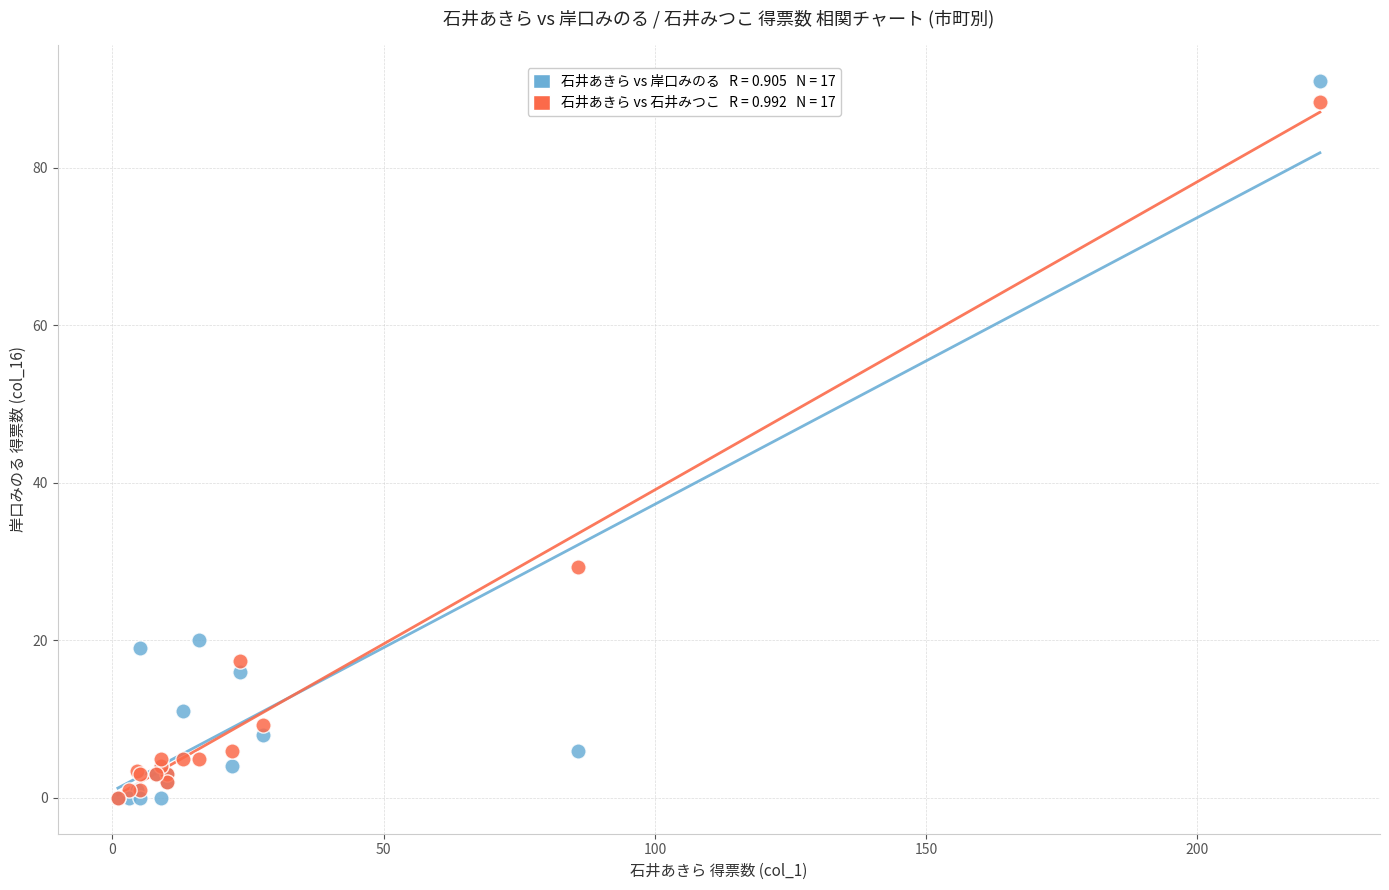

Across all series, what Y value is closest to 45?

29.3